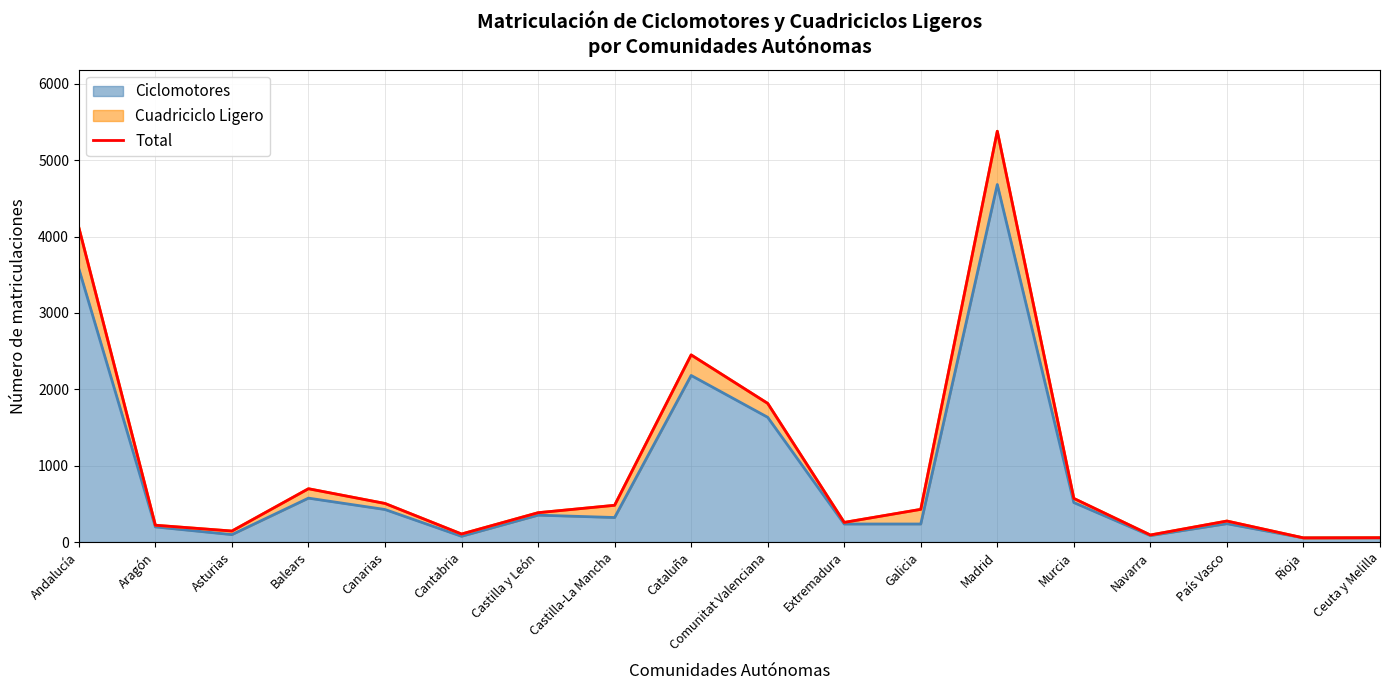

List the labels in order of value, largest first.

Madrid, Andalucía, Cataluña, Comunitat Valenciana, Balears, Murcia, Canarias, Castilla-La Mancha, Galicia, Castilla y León, País Vasco, Extremadura, Aragón, Asturias, Cantabria, Navarra, Ceuta y Melilla, Rioja